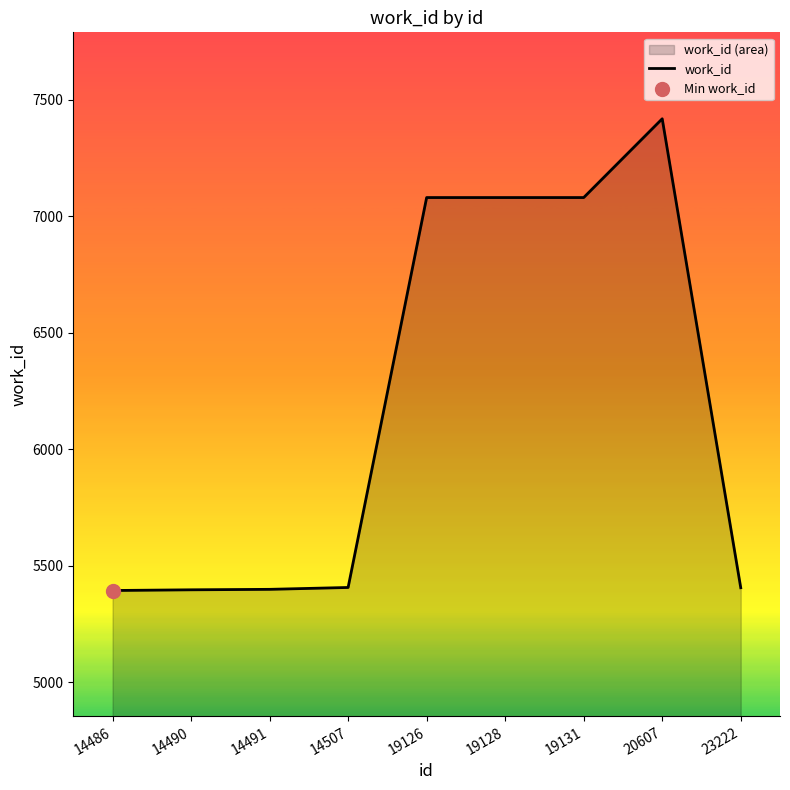

Approximately how many times larger is the value at 14491 compared to 19126?

0.8